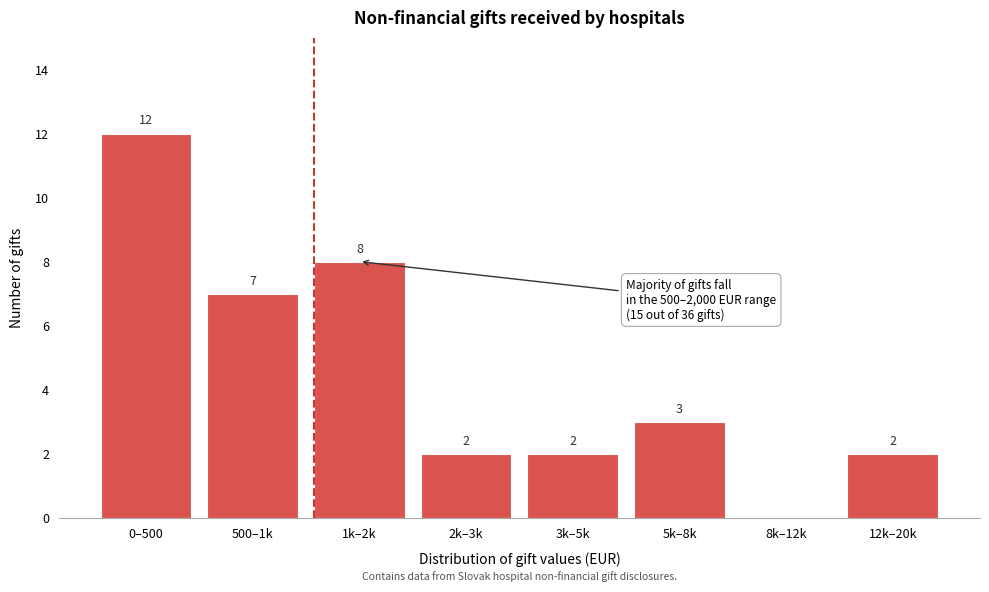

The value at 0–500 is 12. True or false?

True